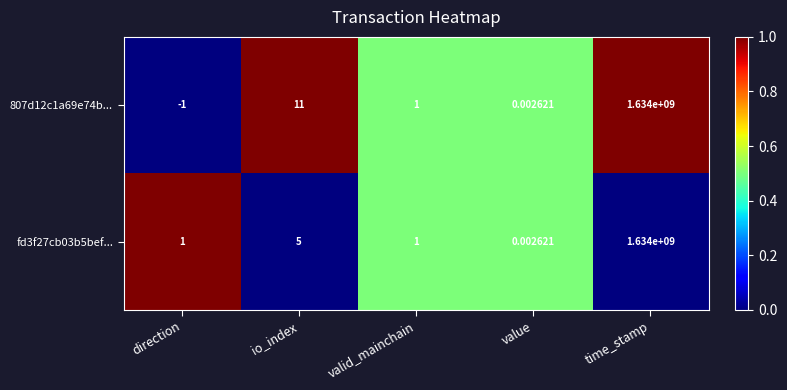

How many categories are shown in the chart?

5